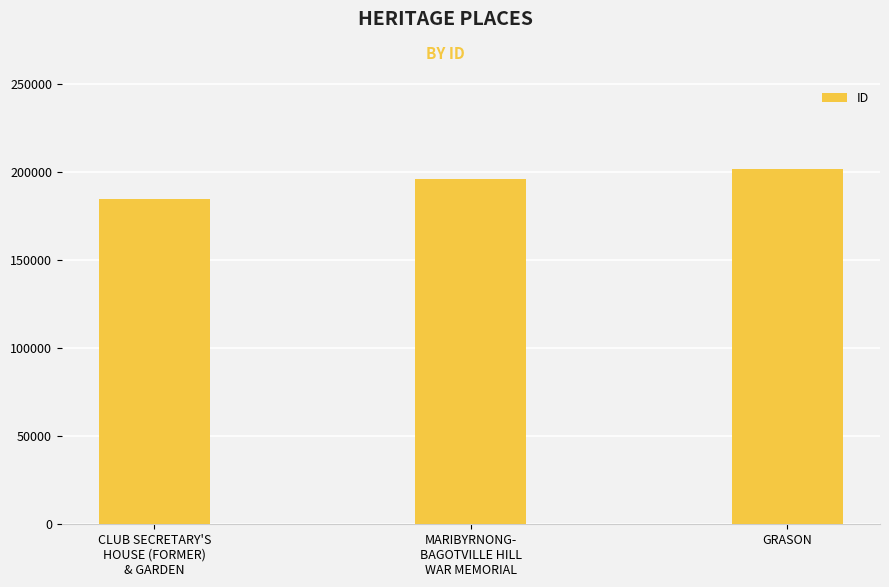

What position from the left is GRASON?

3